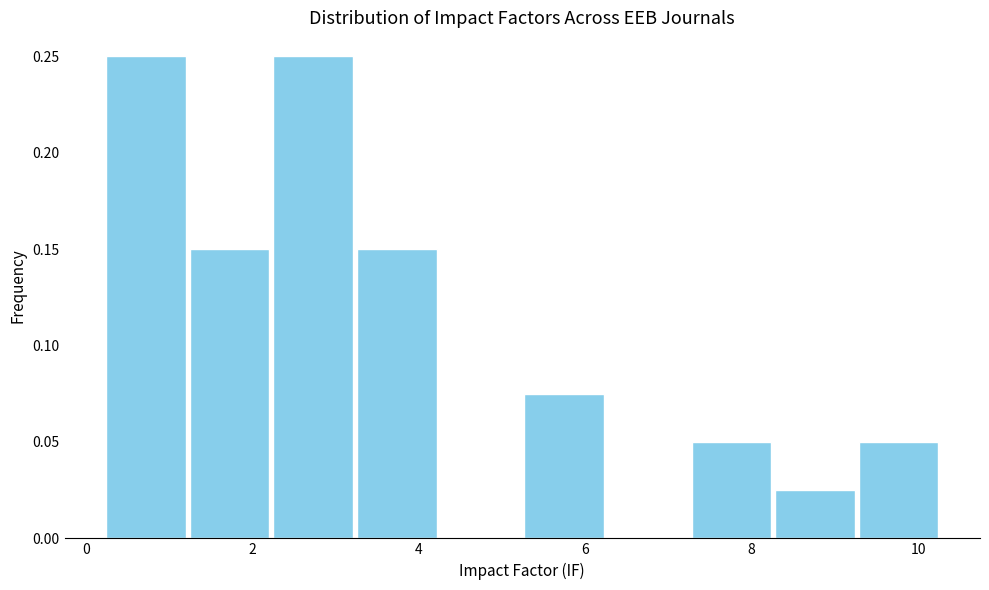

Reading left to right, list every bar in this chart as the range it spans on the x-axis followed by its height. Neither the bar edges nor the heights are printed on the chart, so give them approximately, as read against the axes.

0.2 to 1.2: 0.250
1.2 to 2.2: 0.150
2.2 to 3.2: 0.250
3.2 to 4.2: 0.150
4.2 to 5.2: 0
5.2 to 6.2: 0.075
6.2 to 7.2: 0
7.2 to 8.2: 0.050
8.2 to 9.2: 0.025
9.2 to 10.2: 0.050